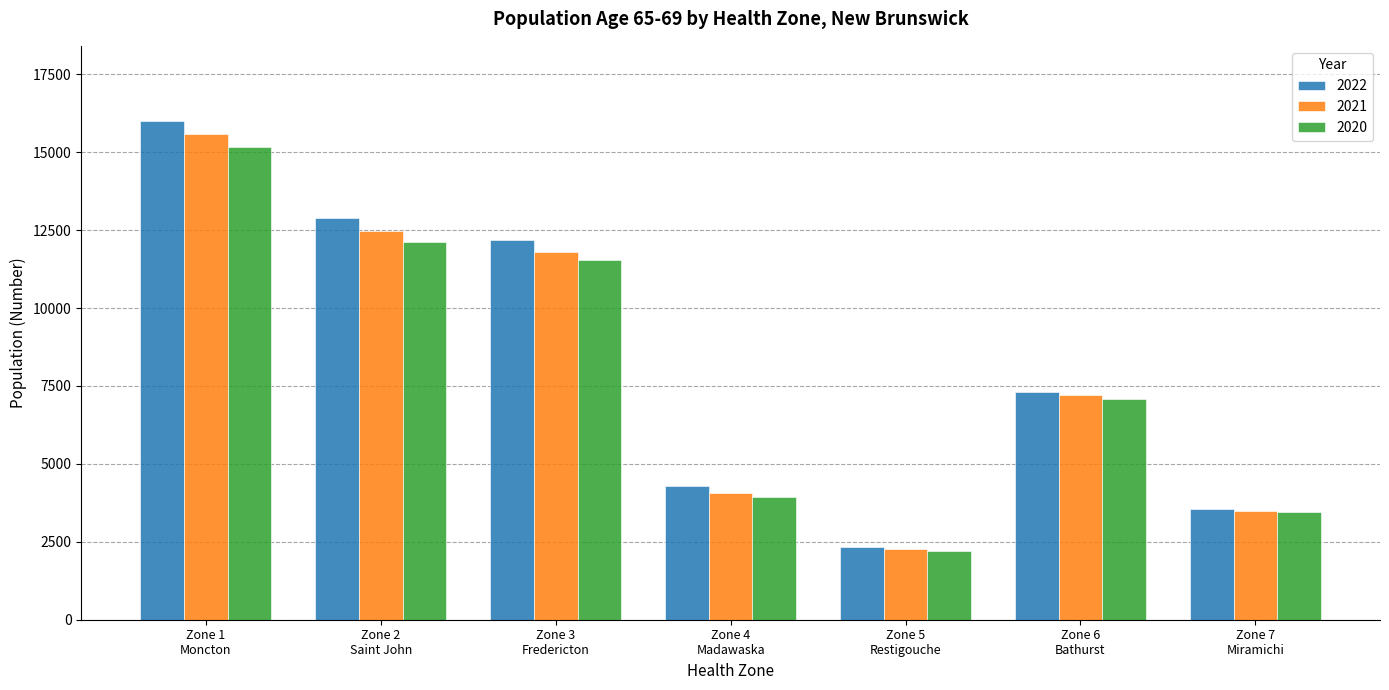

At which label does 2021 reach its minimum?

Zone 5
Restigouche